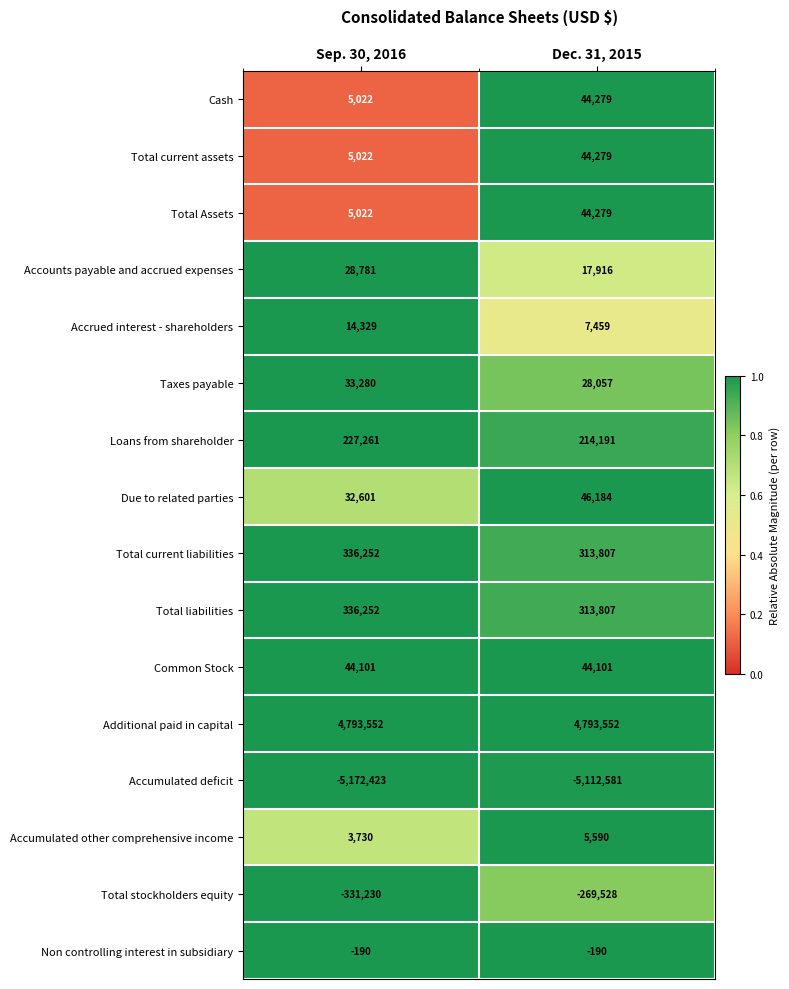

At which label is Total liabilities closest to 325029?

Dec. 31, 2015